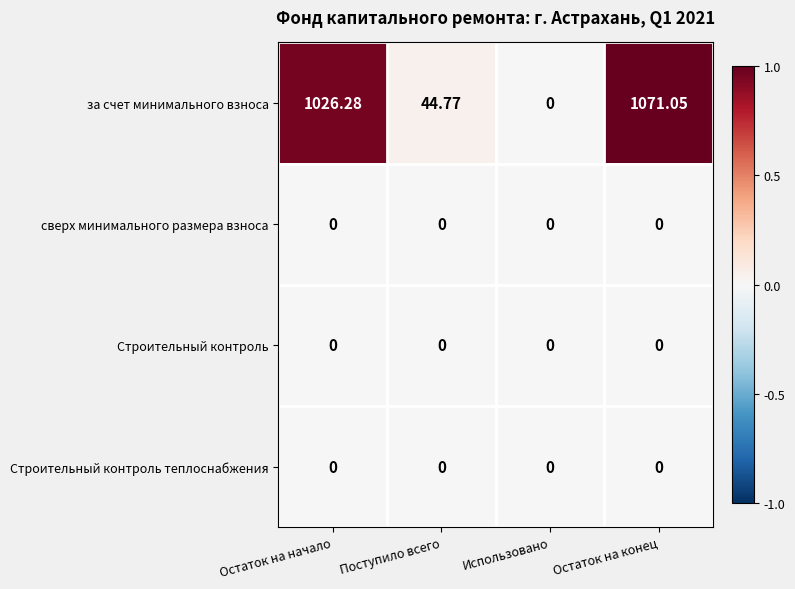

Which category has the highest value across all series?

Остаток на конец